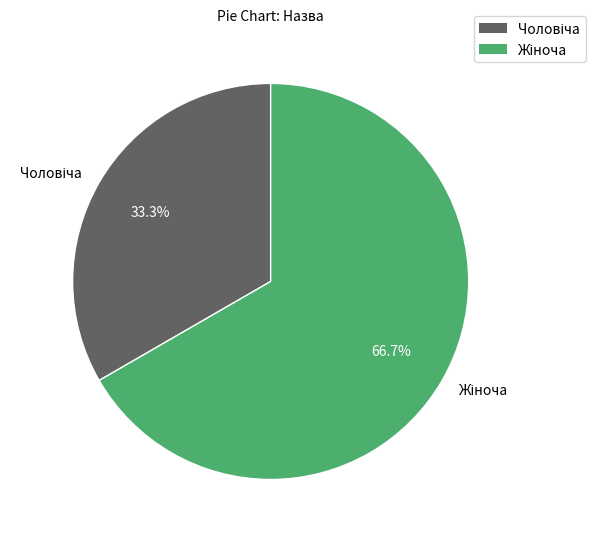

How many slices are in this pie chart?

2